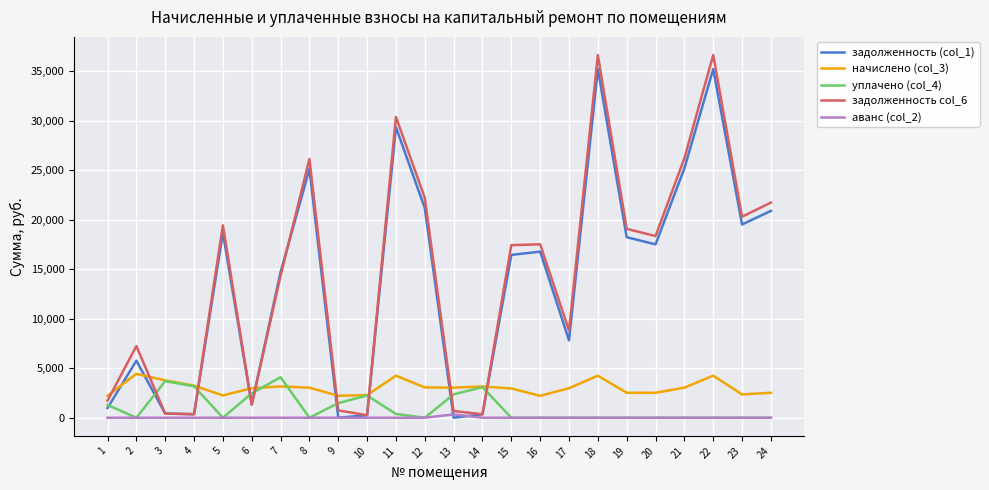

Which series has the widest spread of values?

задолженность col_6